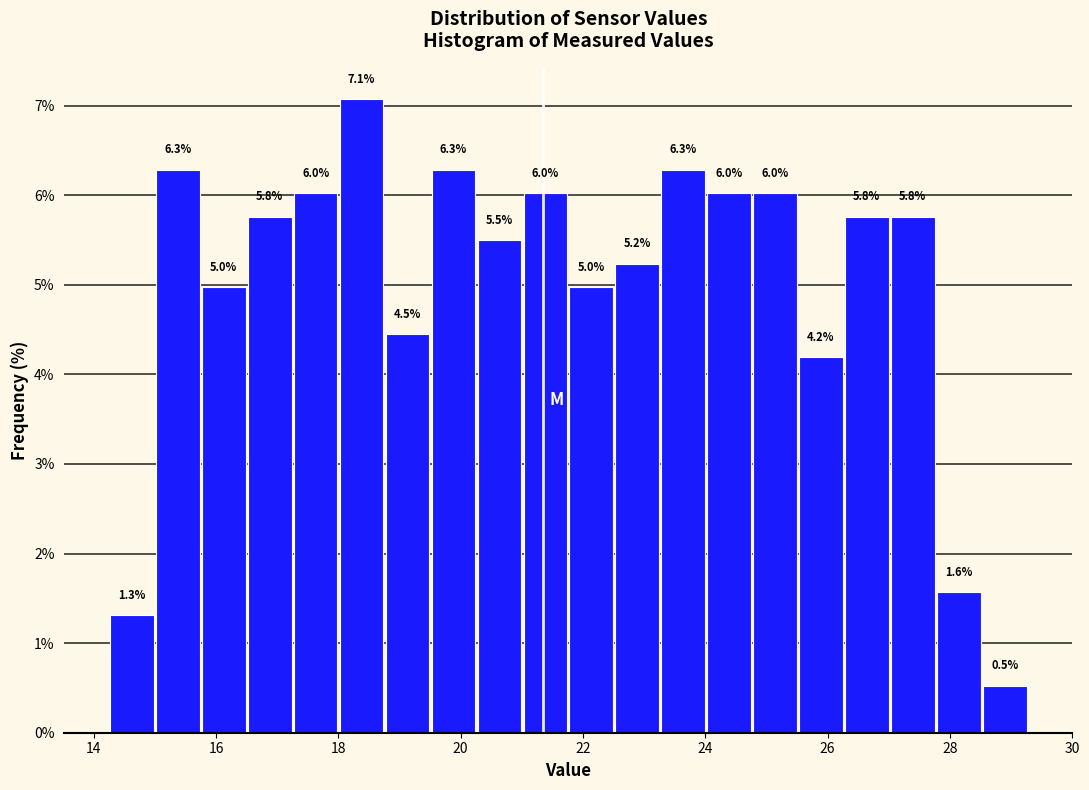

Around what value on the x-axis is the tallest bar? Give the approximate position of its centre, as read against the axis.

18.4